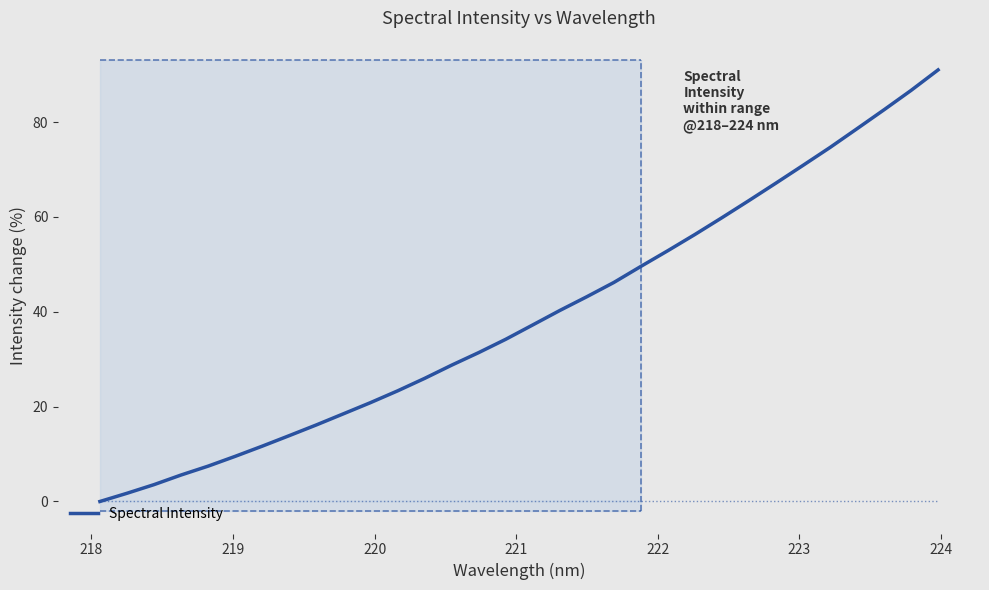

What is the highest value of the Spectral Intensity series?

91.0